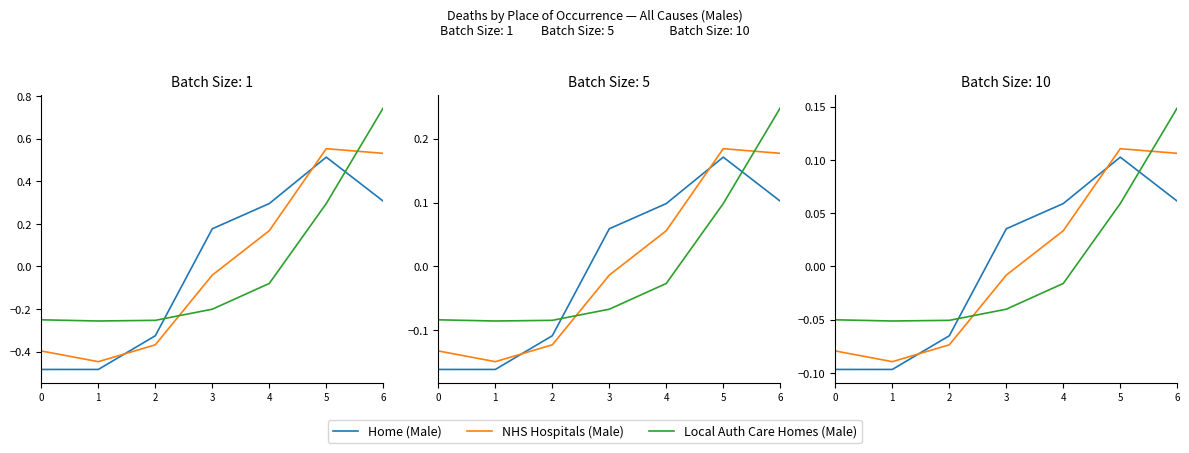

Between which two adjacent categories do Local Auth Care Homes (Male) and NHS Hospitals (Male) first intersect?

2 and 3